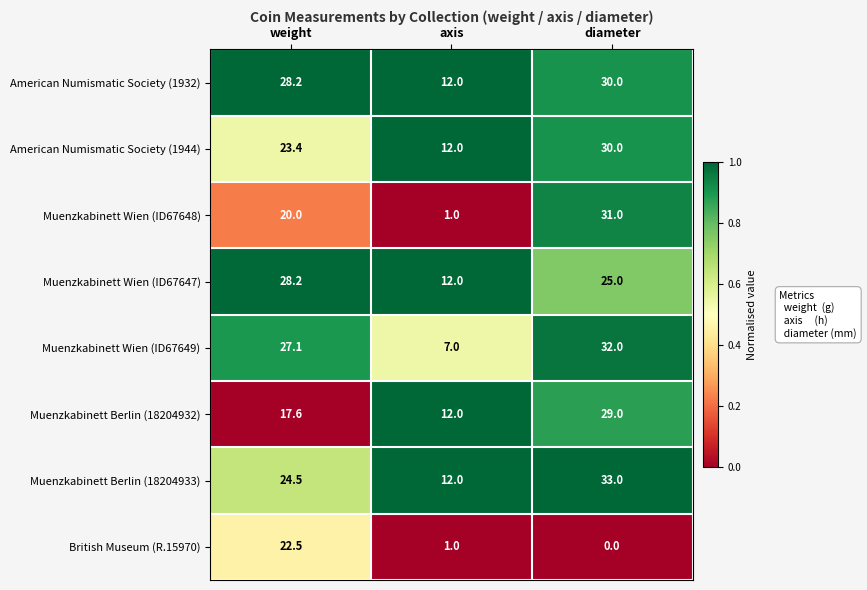

What is the spread (max minus min) of values at weight?

10.6